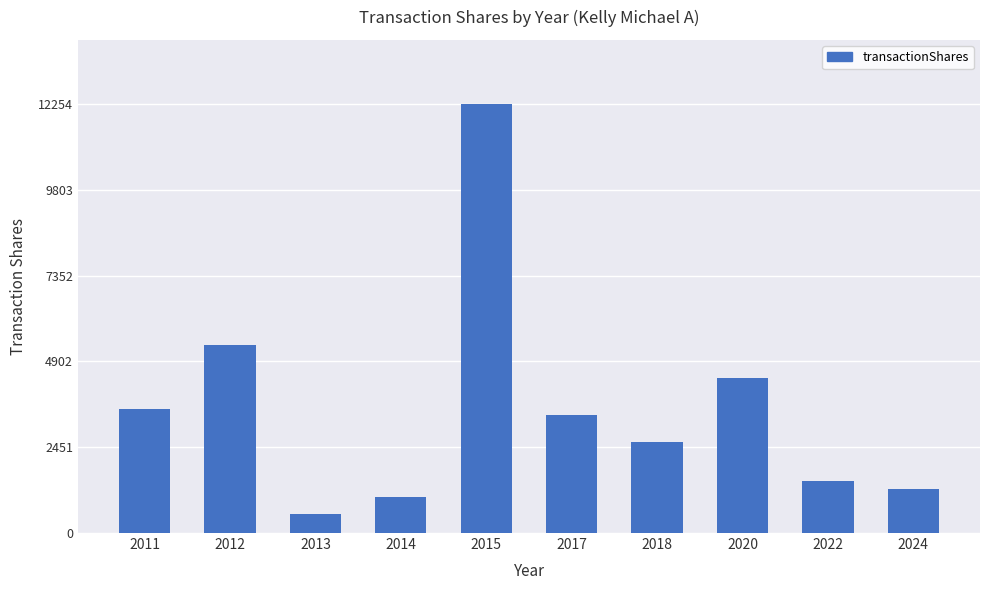

True or false: the data shows 4428 at 2020.

True